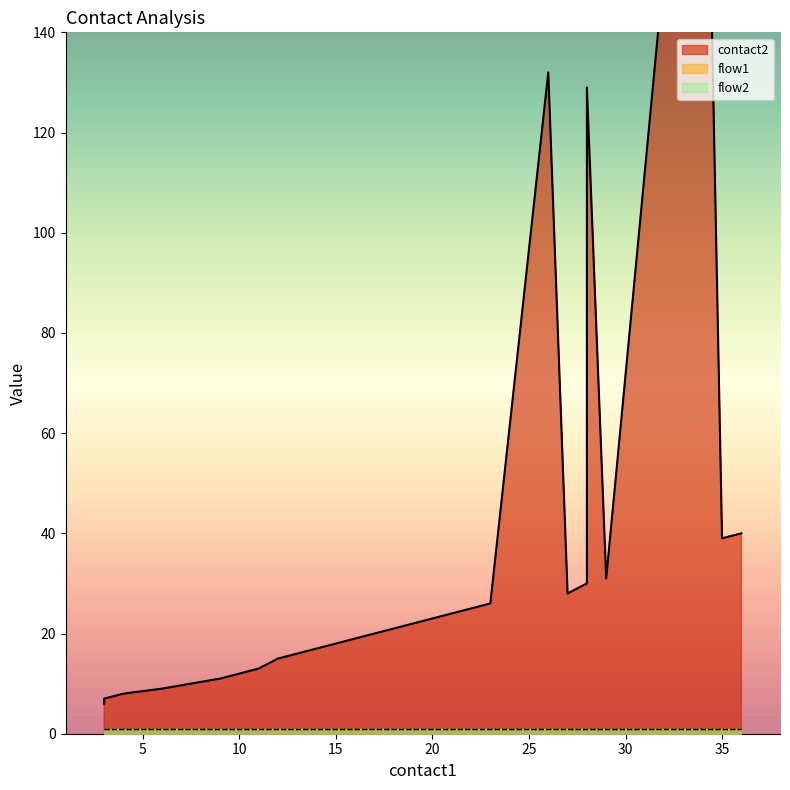

At 4, list the series in order from smallest to largest.

flow1, flow2, contact2